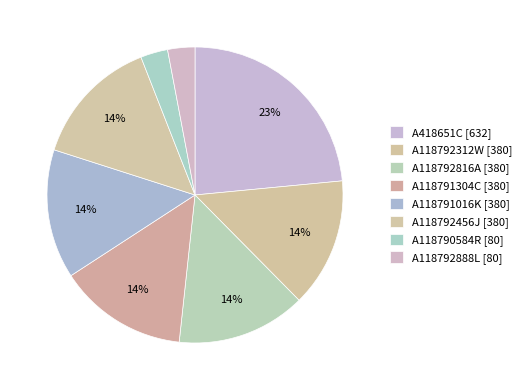

What percentage is the A118791304C [380] slice, to the nearest percent?

14%